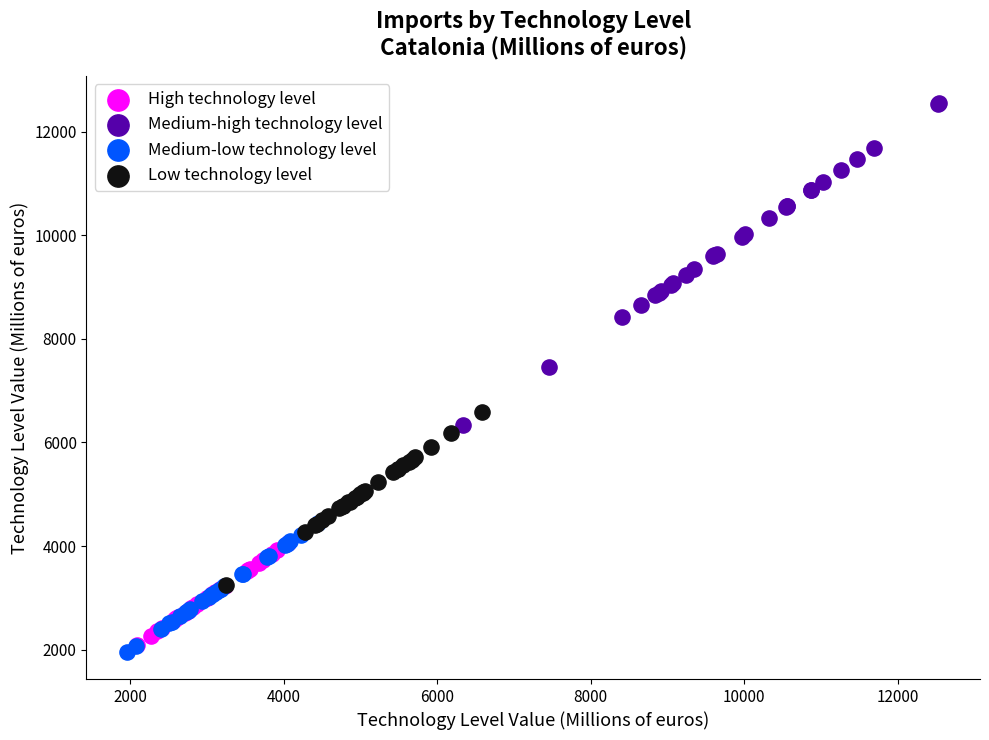

Which series contains the highest Y value?

Medium-high technology level